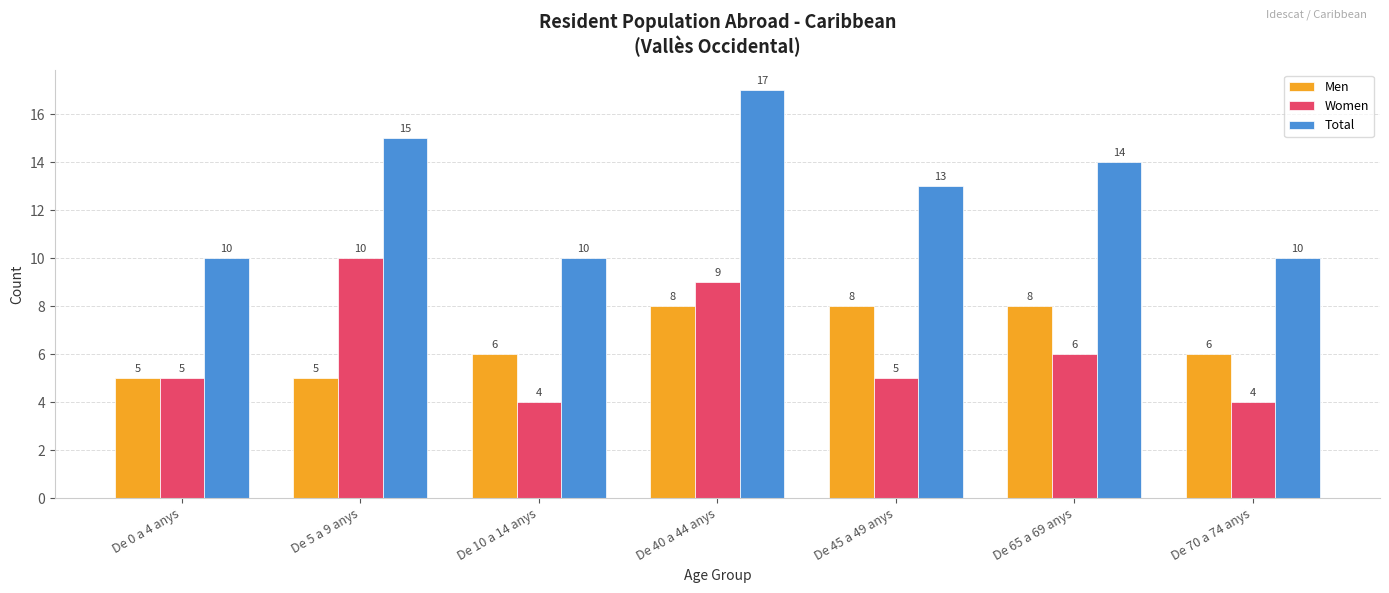

What position from the right is De 10 a 14 anys?

5